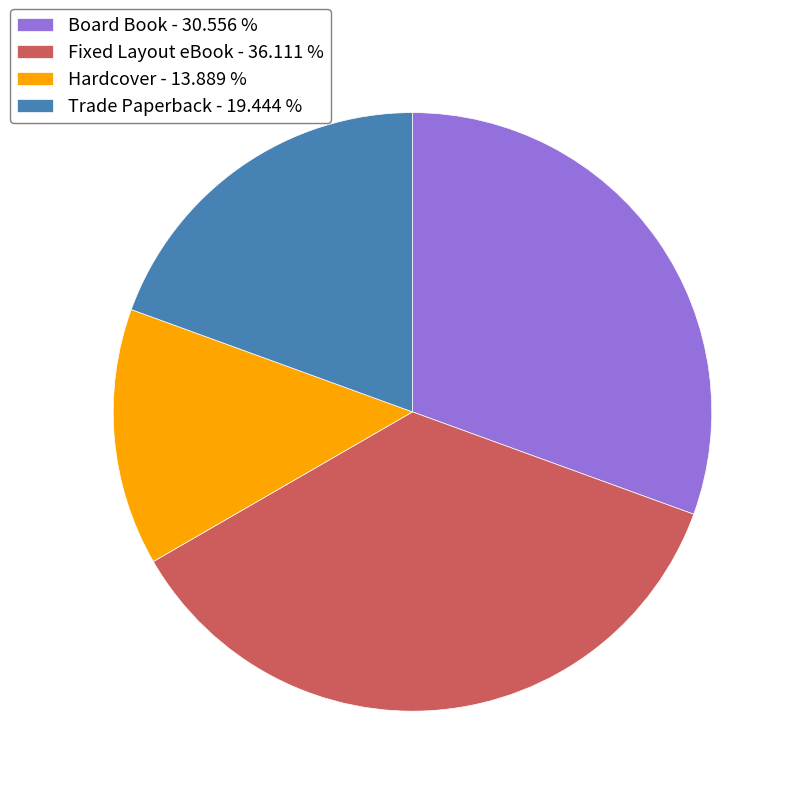

Rank the categories by value from highest to lowest.

Fixed Layout eBook, Board Book, Trade Paperback, Hardcover